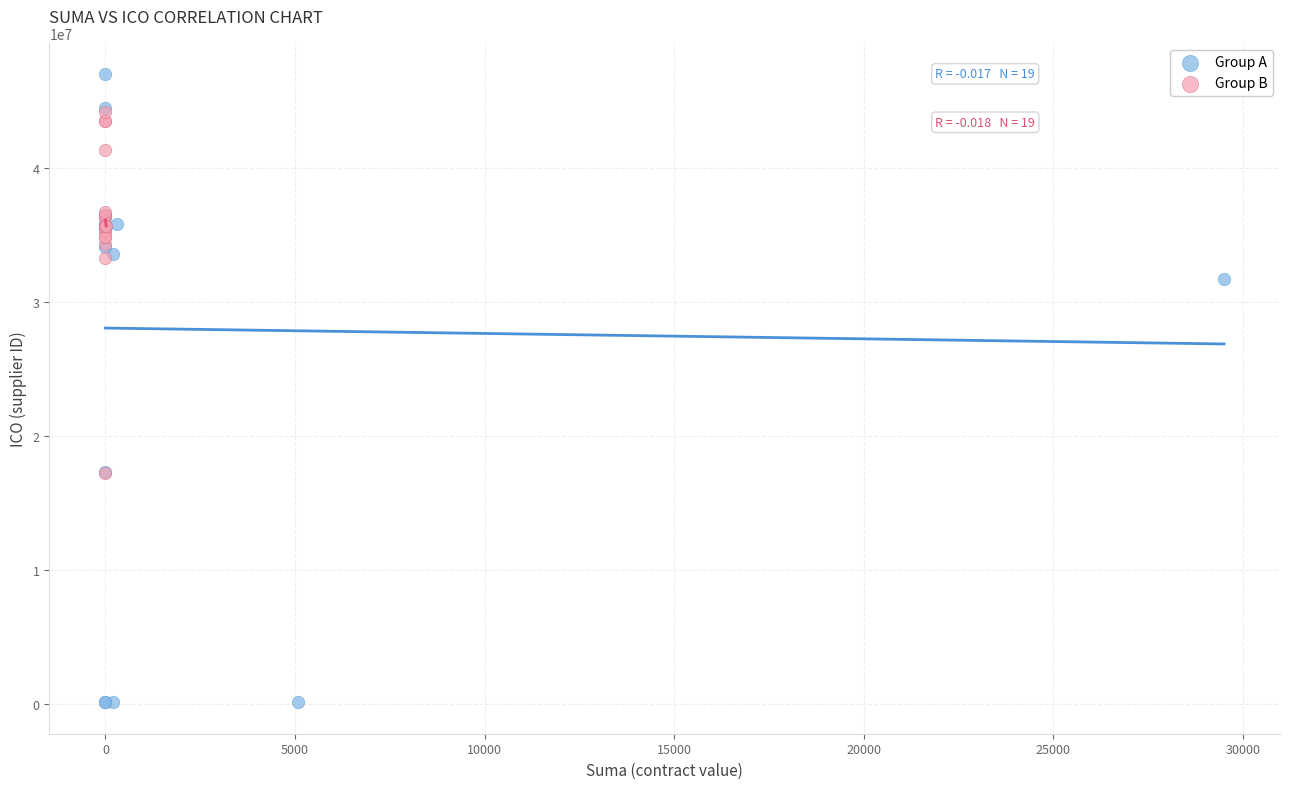

Which series reaches the minimum Y coordinate?

Group A